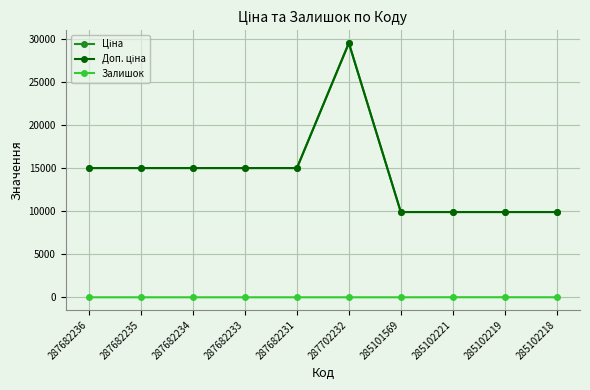

What is the total value across all series at 287682231?

30038.4